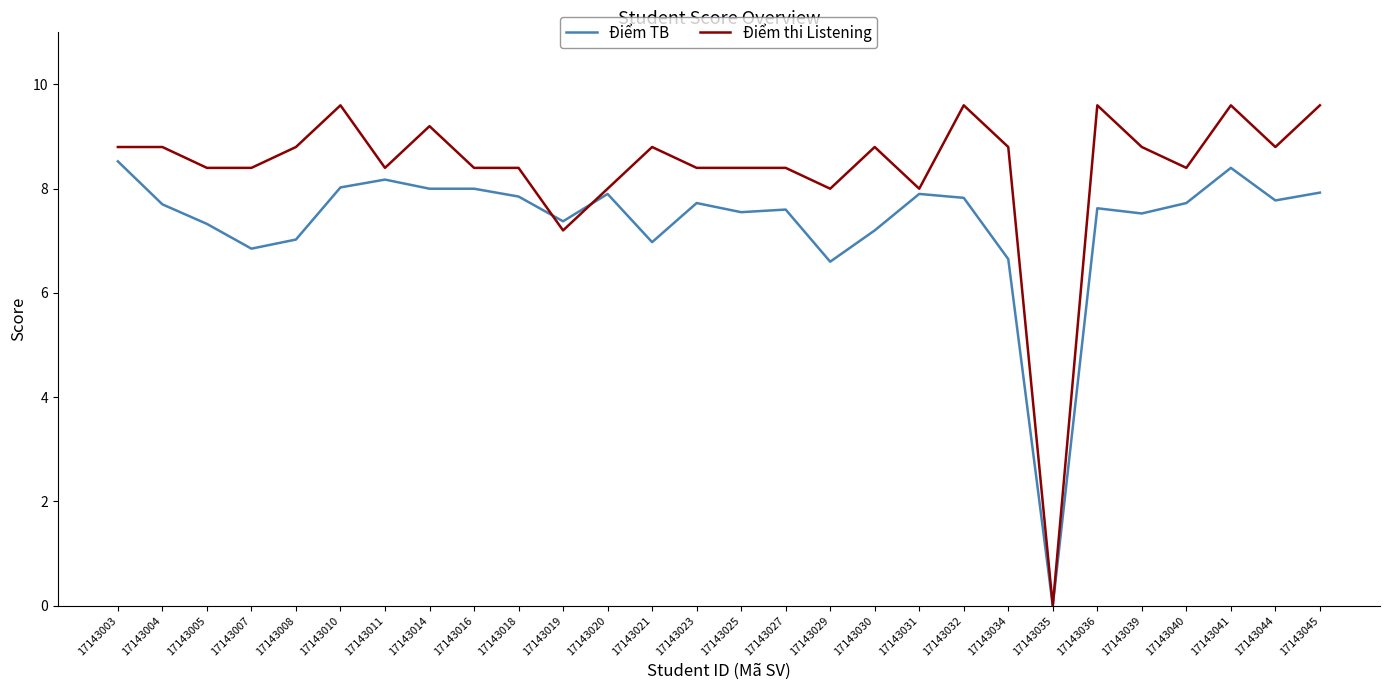

Which category has the lowest value across all series?

17143035